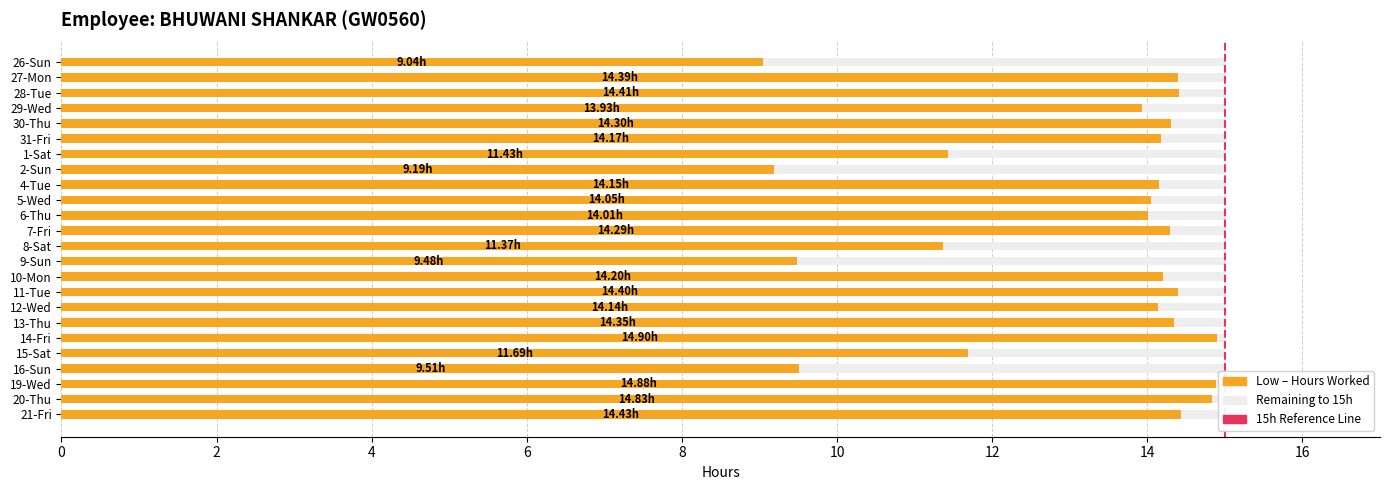

What is the total value across all series at 16-Sun?

15.0